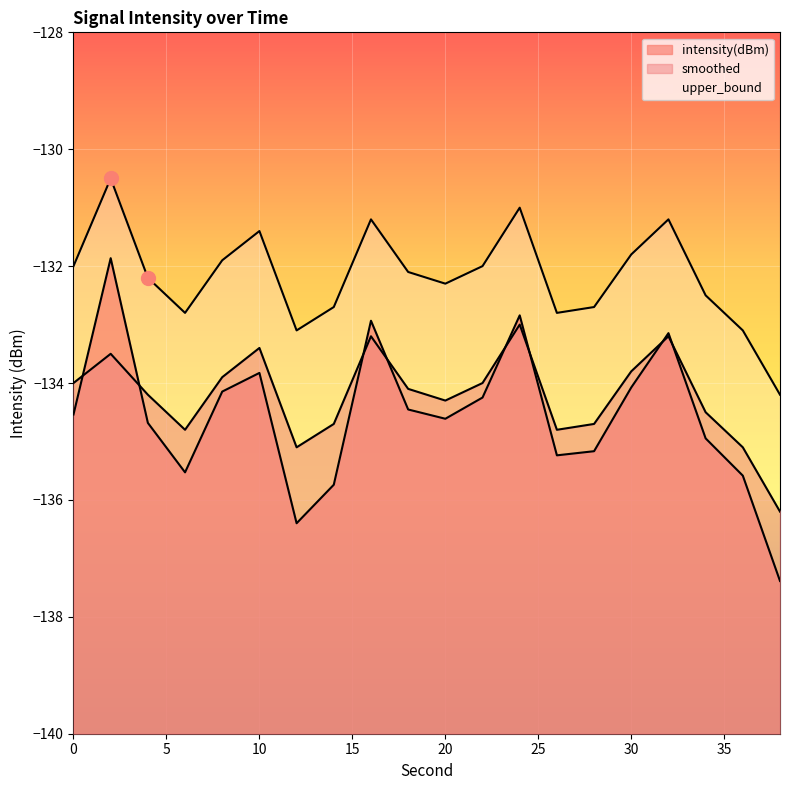

What is the total value across all series at 4?

-401.1